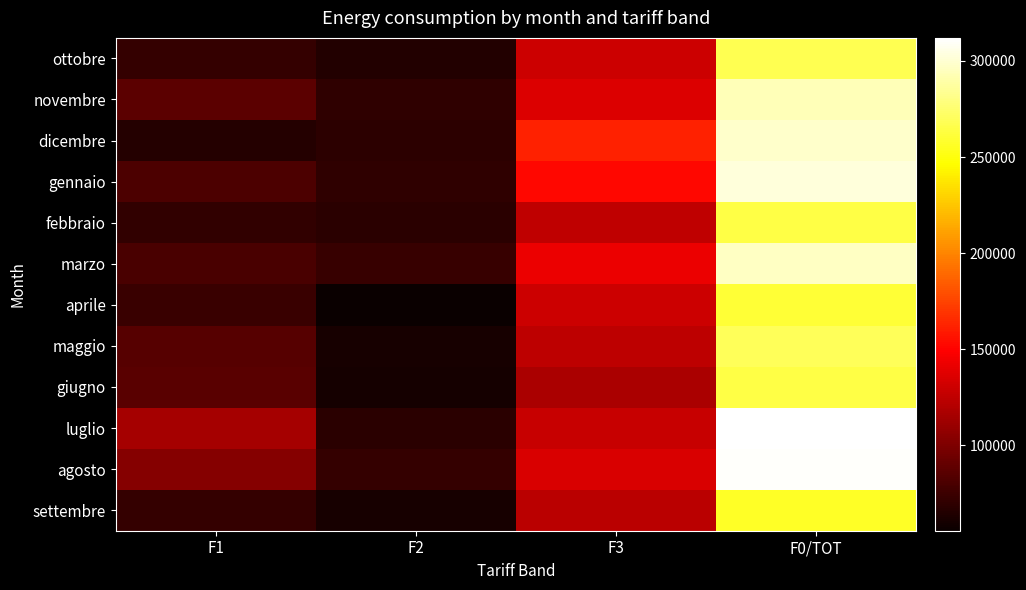

Which series has the largest total across all categories?

luglio